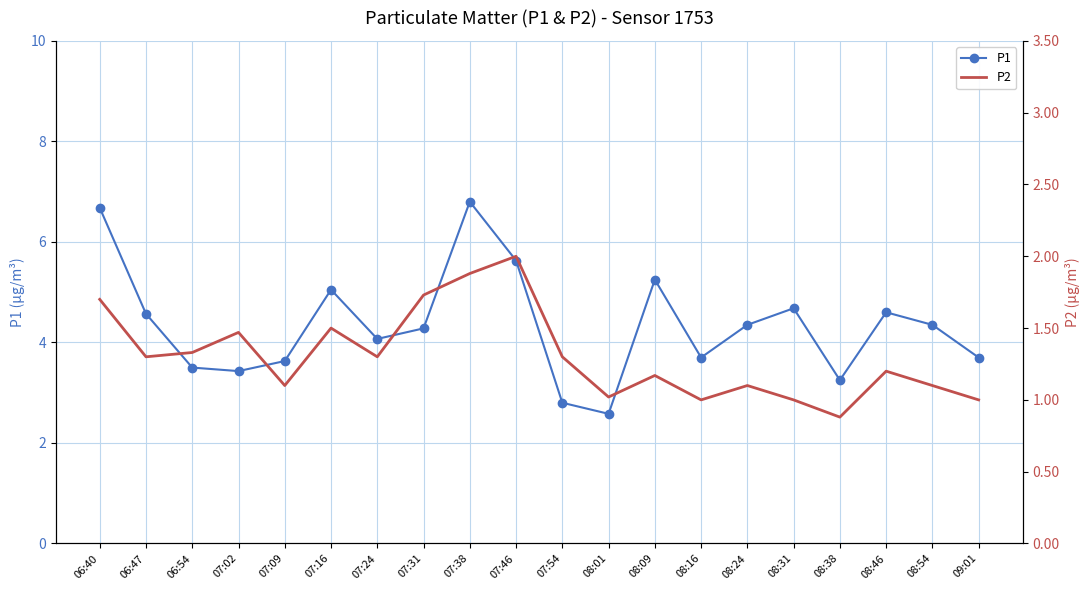

Rank the series by their average value, from highest to lowest.

P1, P2